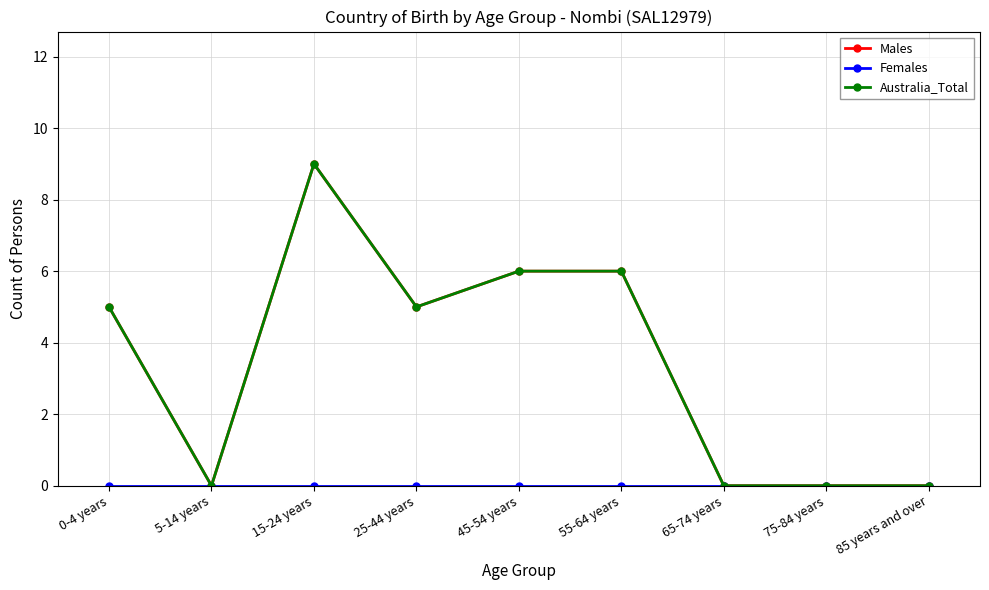

The value of Males at 15-24 years is 9. True or false?

True